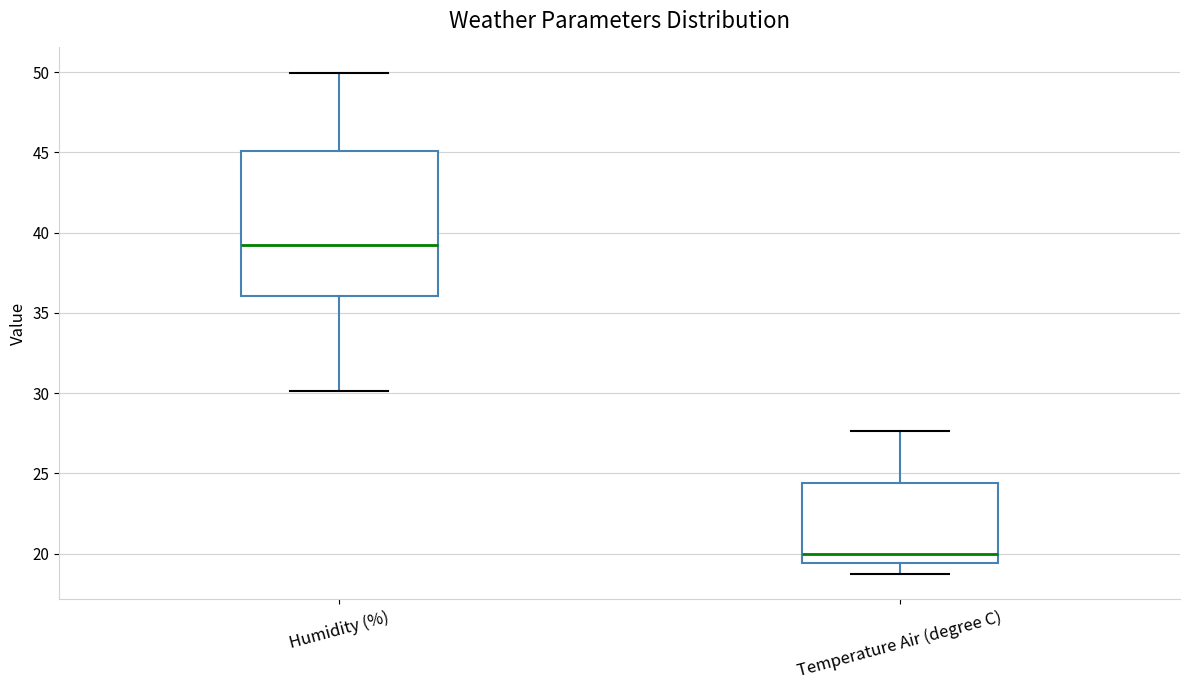

Which box's median line is the highest?

Humidity (%)